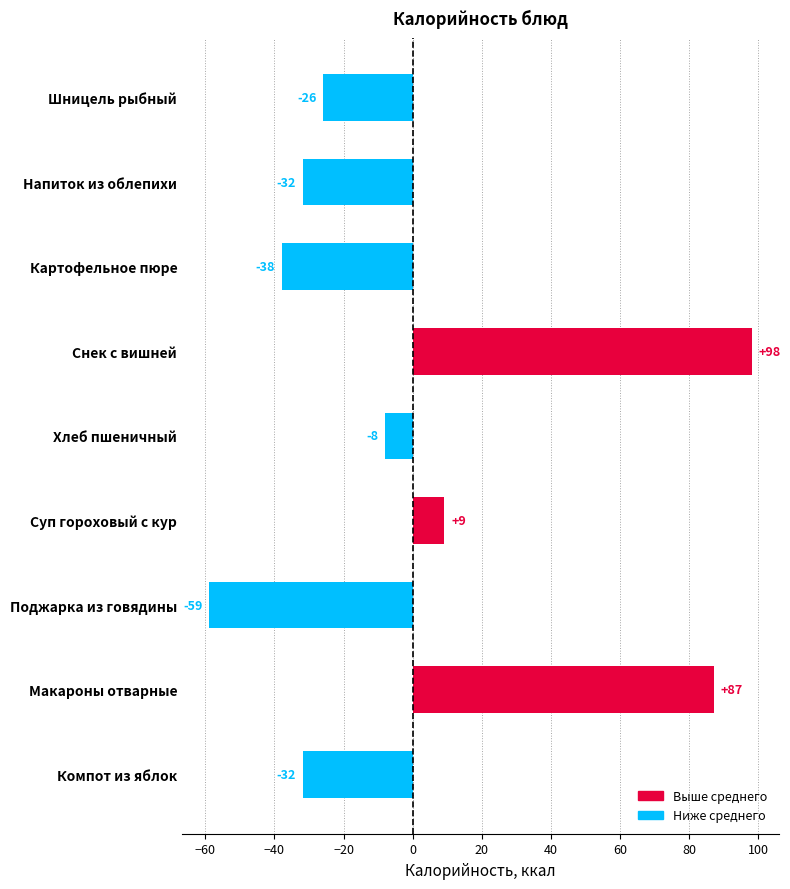

What is the label of the 2nd bar from the top?

Напиток из облепихи